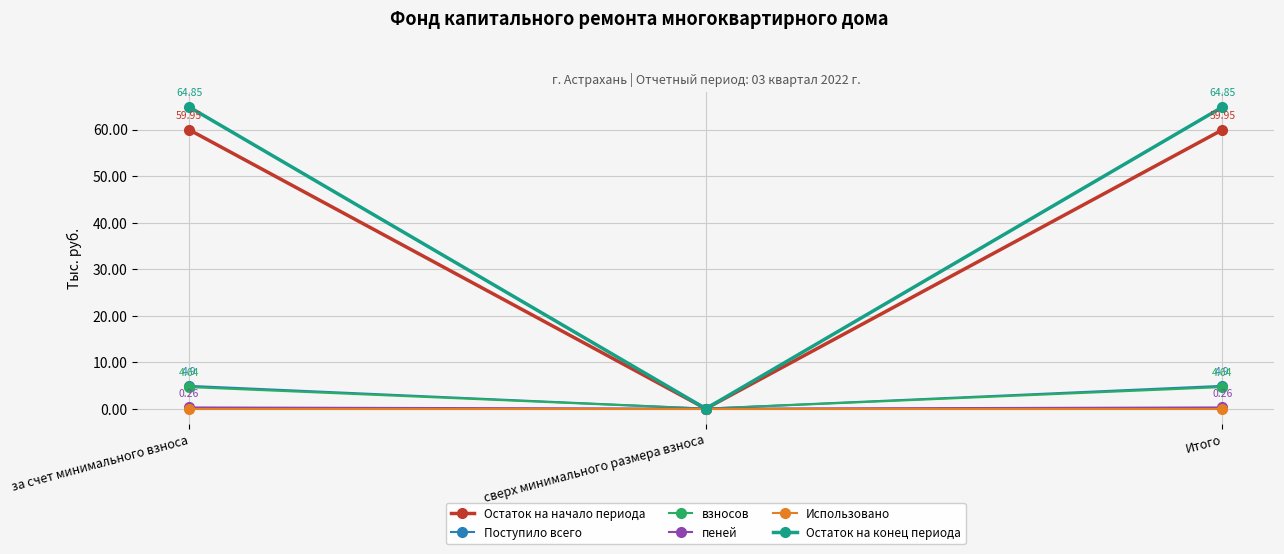

Which series has the largest total across all categories?

Остаток на конец периода